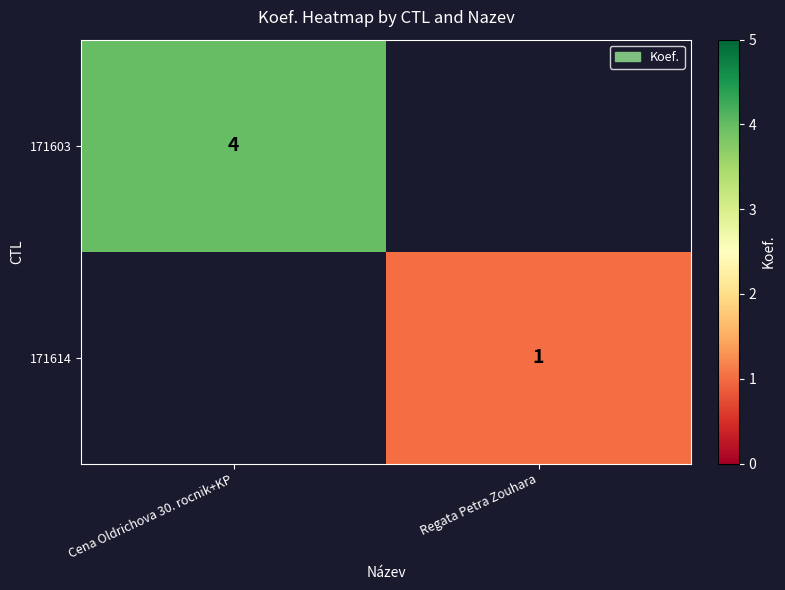

What is the smallest value displayed?

1.0